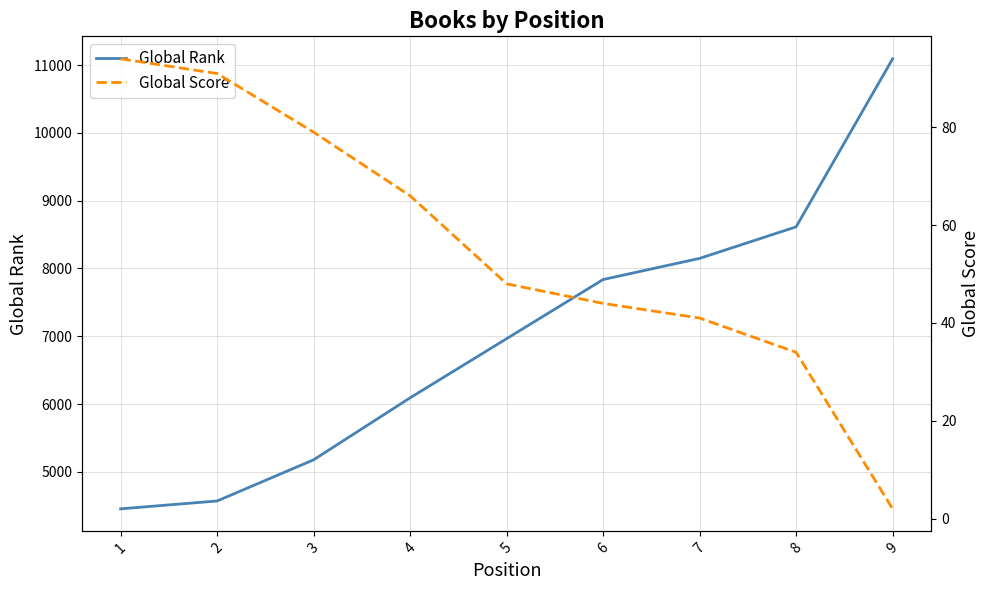

What is the value of the Global Rank point at the 9th from the left?

11091